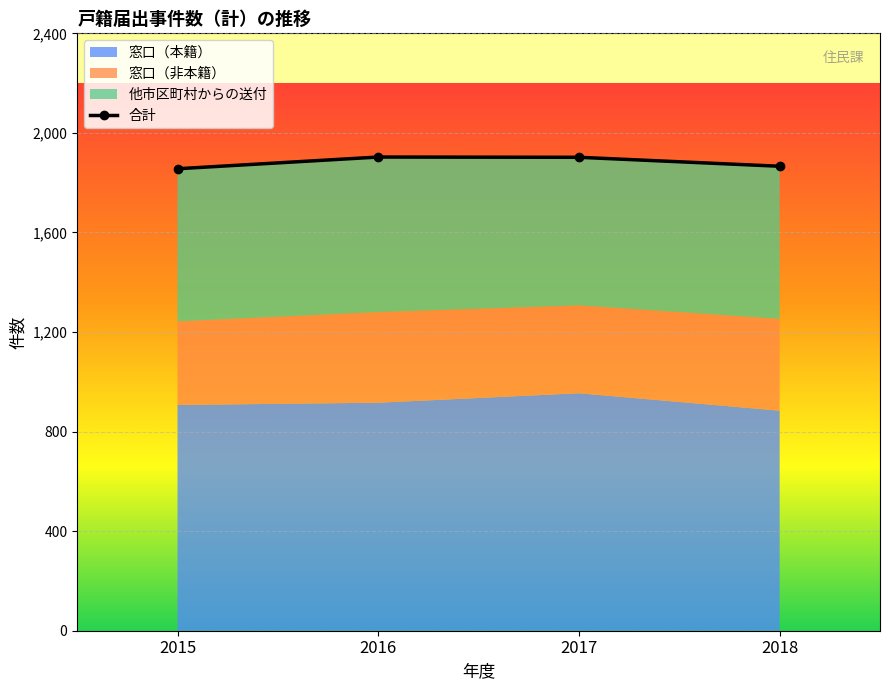

What are all the series names shown in the legend?

窓口（本籍）, 窓口（非本籍）, 他市区町村からの送付, 合計